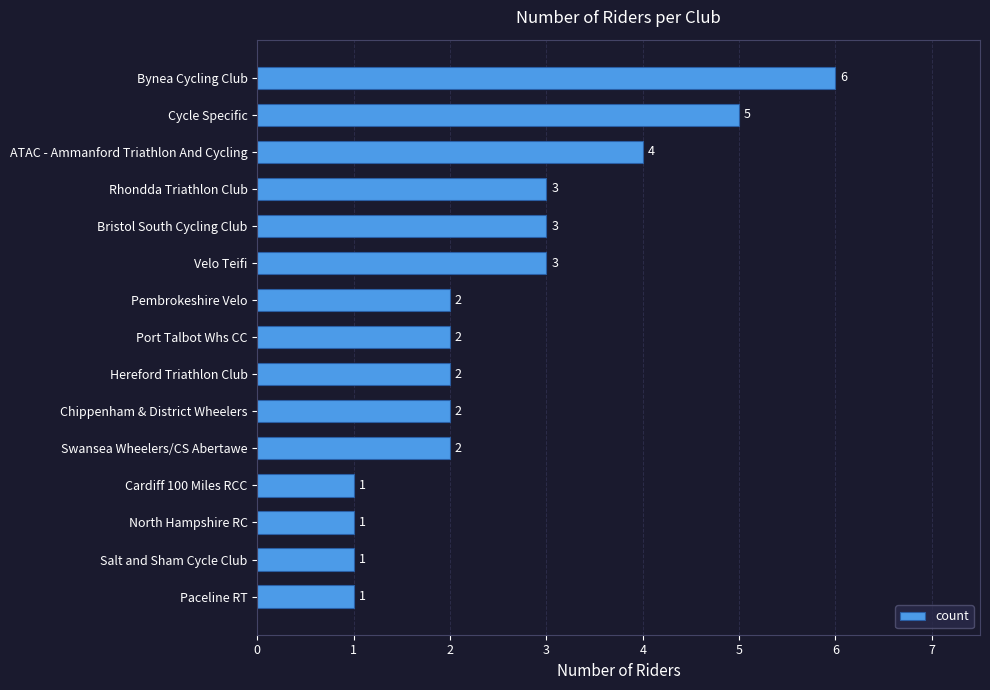

Count the number of data series in this chart.

1